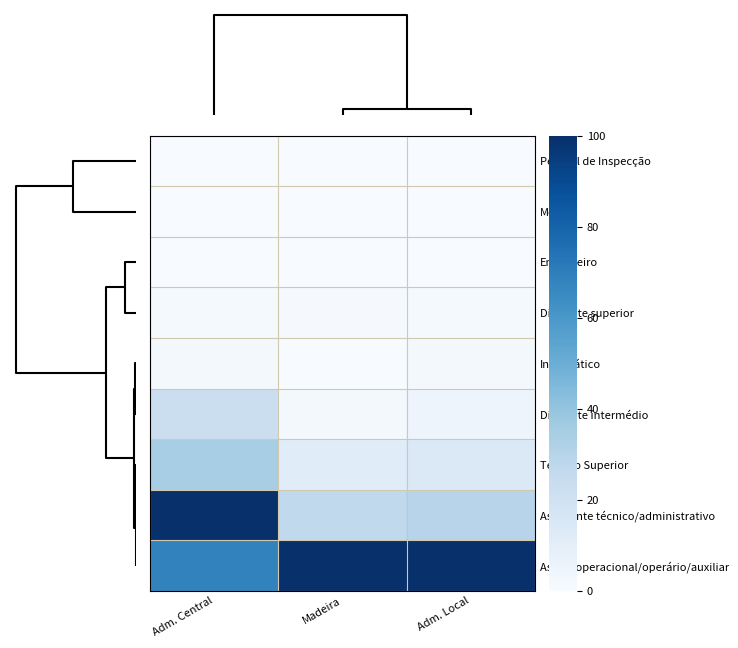

Reading left to right, list all the values displayed in this chart.

Pessoal de Inspecção: Adm. Central=0.1	Madeira=0.0	Adm. Local=0.0
Médico: Adm. Central=0.1	Madeira=0.0	Adm. Local=0.0
Enfermeiro: Adm. Central=0.1	Madeira=0.0	Adm. Local=0.0
Dirigente superior: Adm. Central=1.6	Madeira=0.9	Adm. Local=1.4
Informático: Adm. Central=2.0	Madeira=0.1	Adm. Local=1.8
Dirigente intermédio: Adm. Central=22.4	Madeira=2.1	Adm. Local=4.8
Técnico Superior: Adm. Central=34.6	Madeira=11.5	Adm. Local=14.0
Assistente técnico/administrativo: Adm. Central=100.0	Madeira=26.4	Adm. Local=29.5
Assist. operacional/operário/auxiliar: Adm. Central=68.1	Madeira=100.0	Adm. Local=100.0